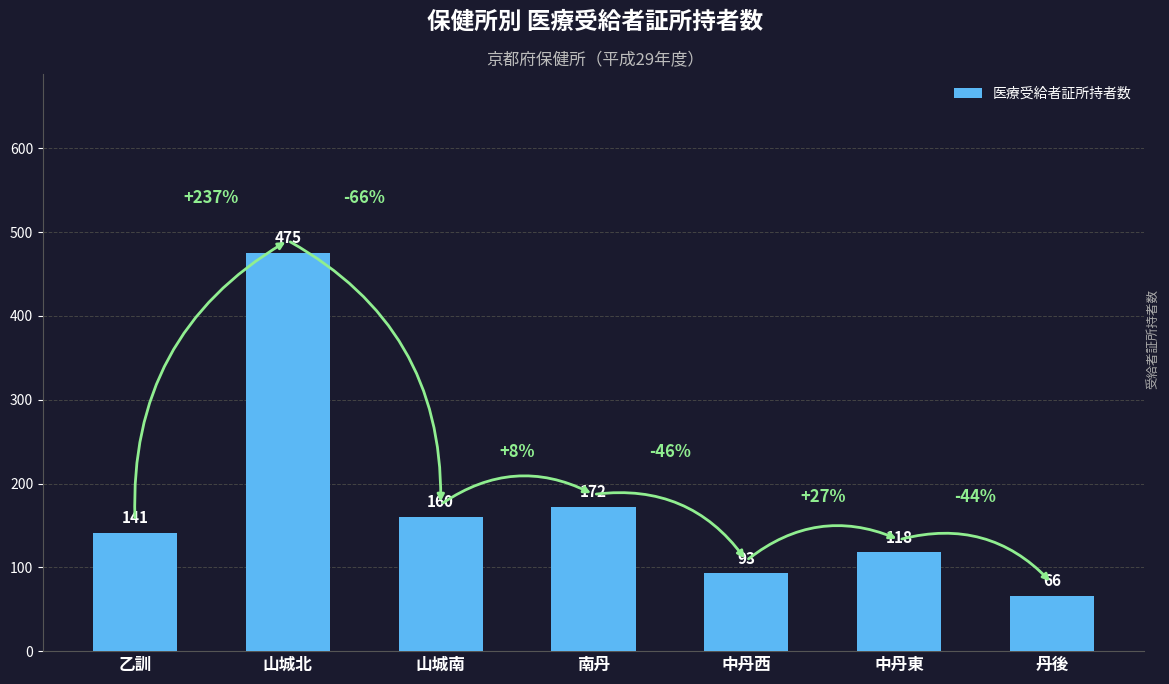

At which category does the chart reach its minimum across all series?

丹後